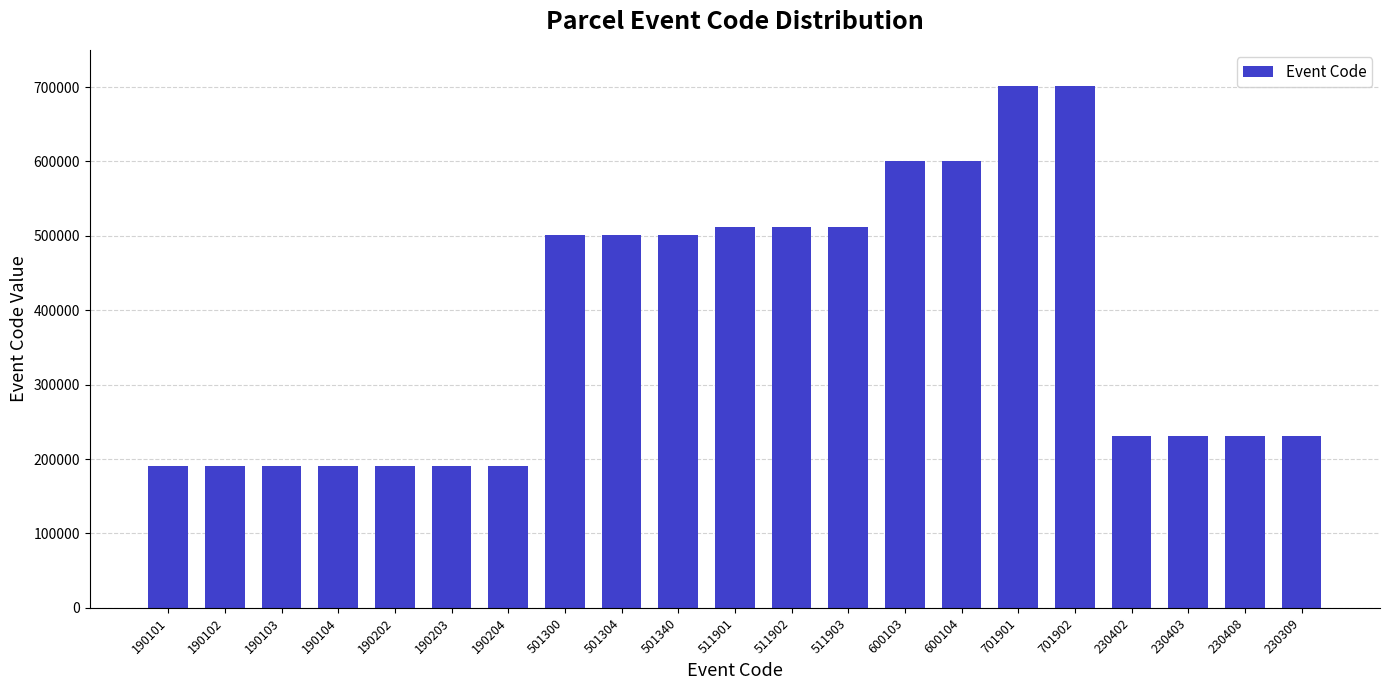

True or false: the data shows 295612 at 190103.

False